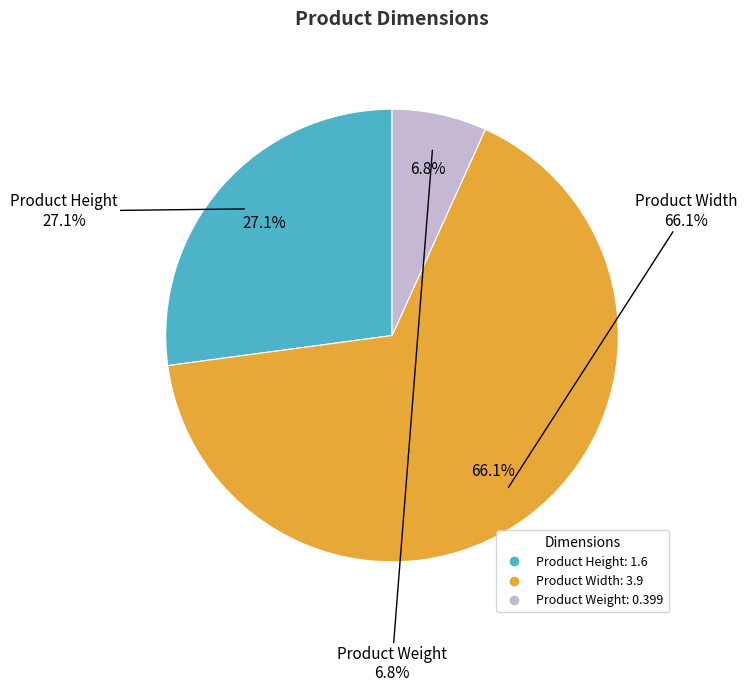

Does Product Height represent more than half of the total?

No